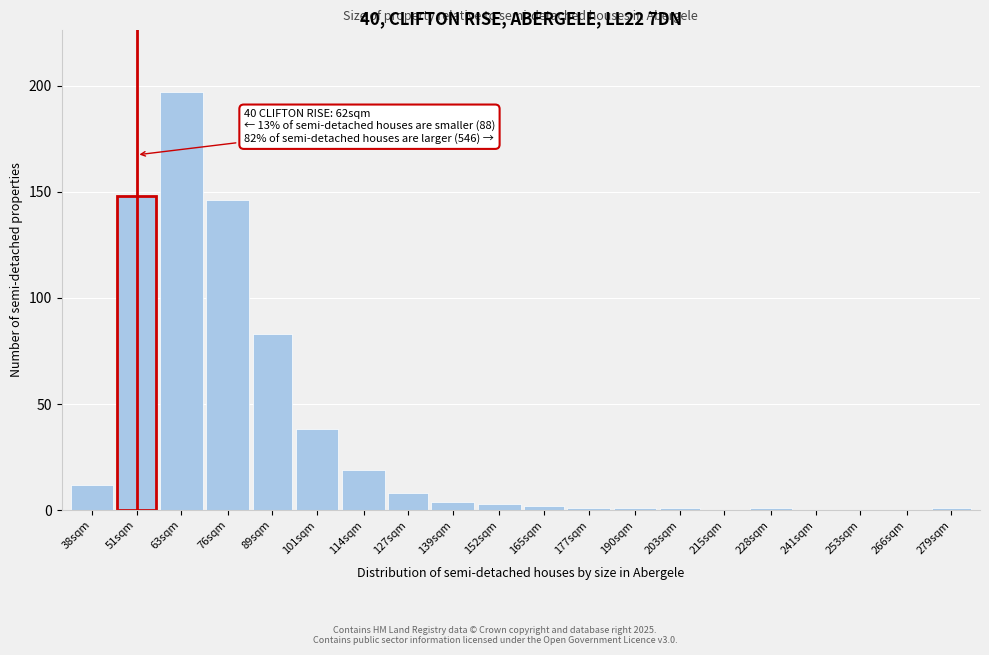

Reading left to right, what are all the values shown in this chart?

38sqm=12	51sqm=148	63sqm=197	76sqm=146	89sqm=83	101sqm=38	114sqm=19	127sqm=8	139sqm=4	152sqm=3	165sqm=2	177sqm=1	190sqm=1	203sqm=1	215sqm=0	228sqm=1	241sqm=0	253sqm=0	266sqm=0	279sqm=1